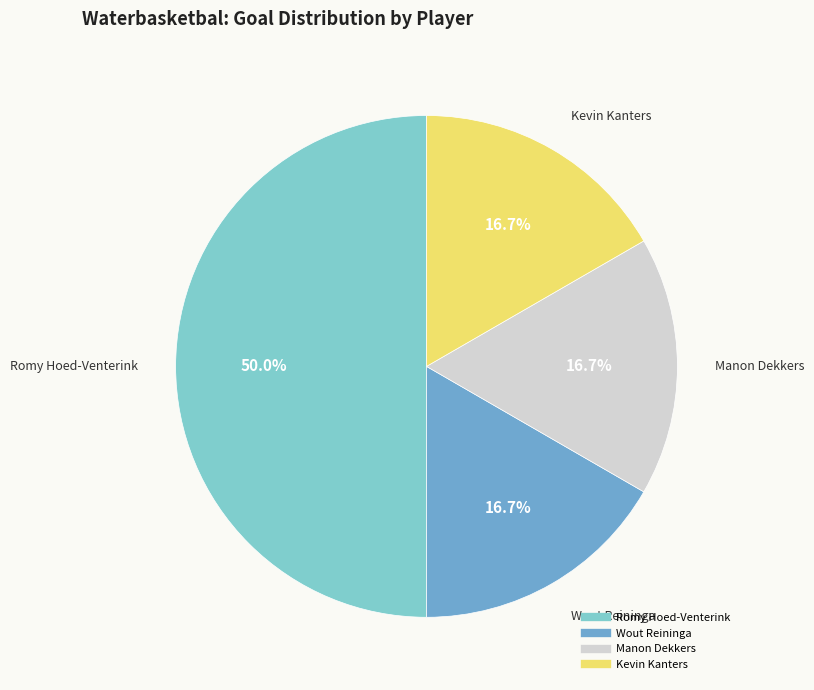

How many slices are in this pie chart?

4